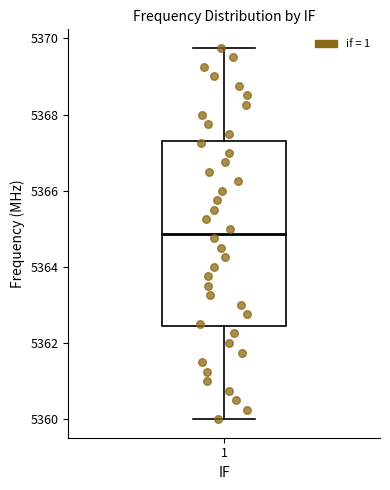

Transcribe this box plot: give where the median line is, the range the box spans, and where the two whiskers end, as read against the y-axis. The values are not printed on the chart, so give them approximately, as read against the axis.

median 5364.8, box 5362.4 to 5367.4, whiskers 5360.0 to 5369.8